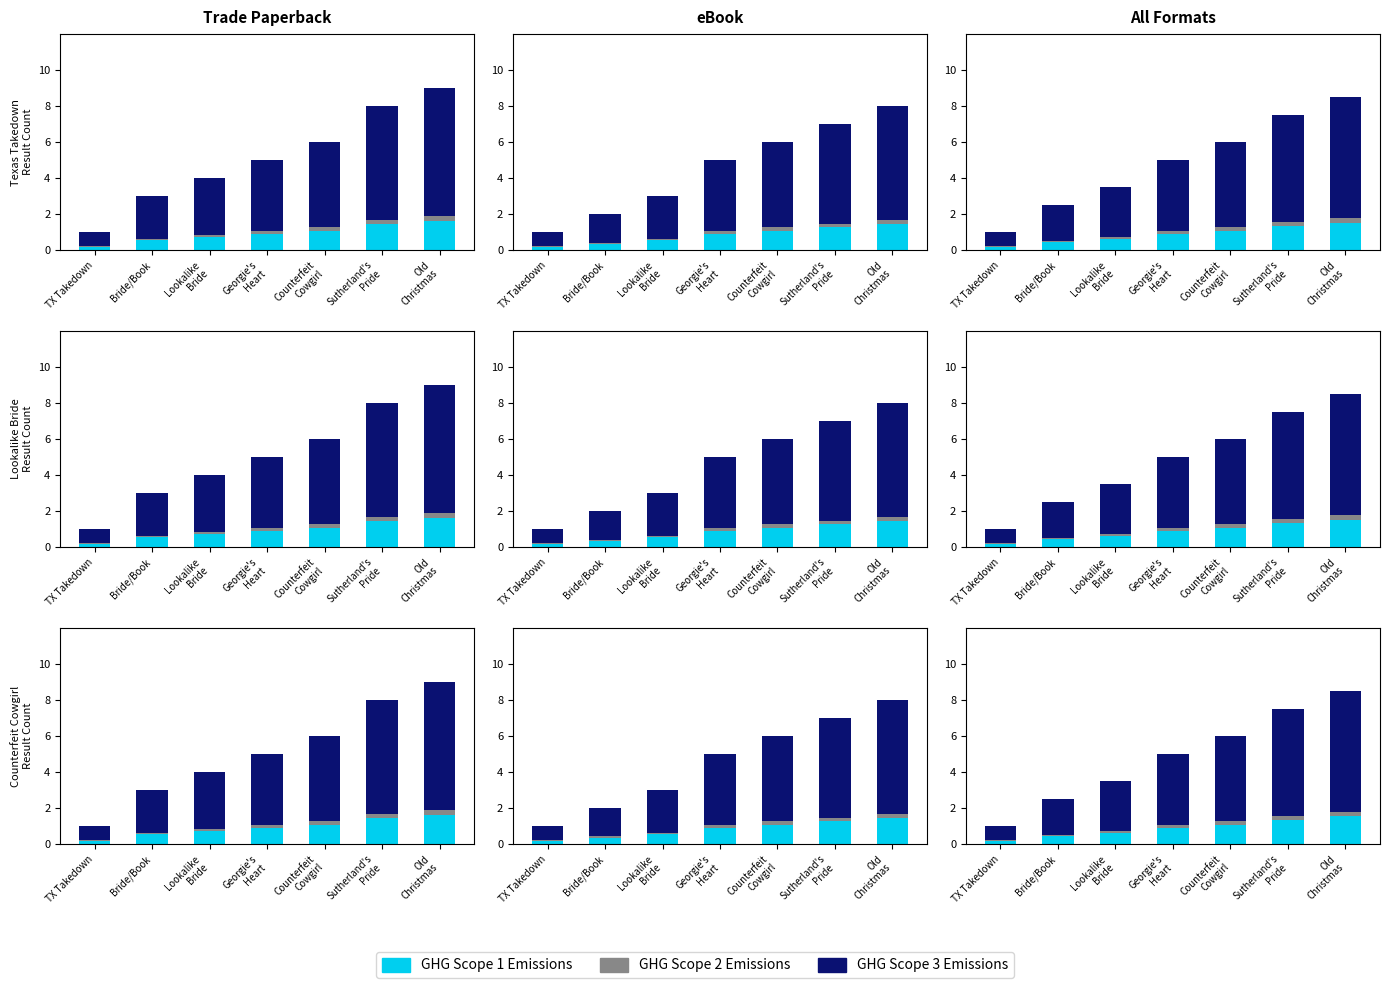

How many data points in GHG Scope 3 Emissions are less than 3?

3